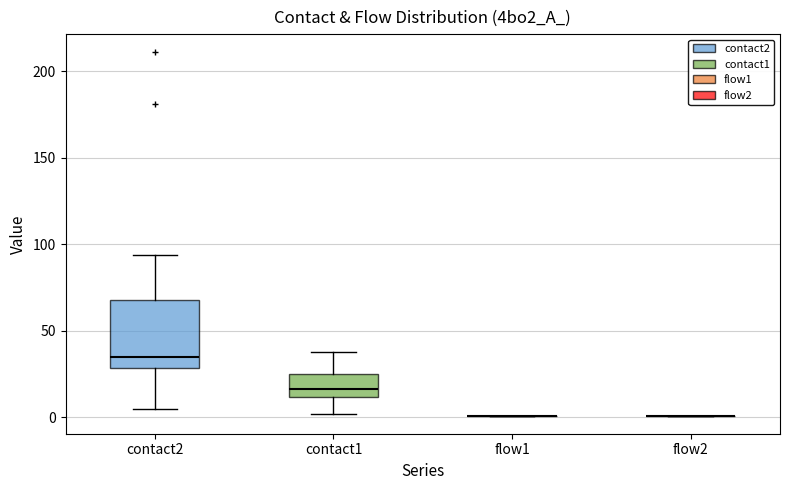

Where does the upper whisker of the box for contact1 end on the y-axis? The values are not printed on the chart, so give them approximately, as read against the axis.

40